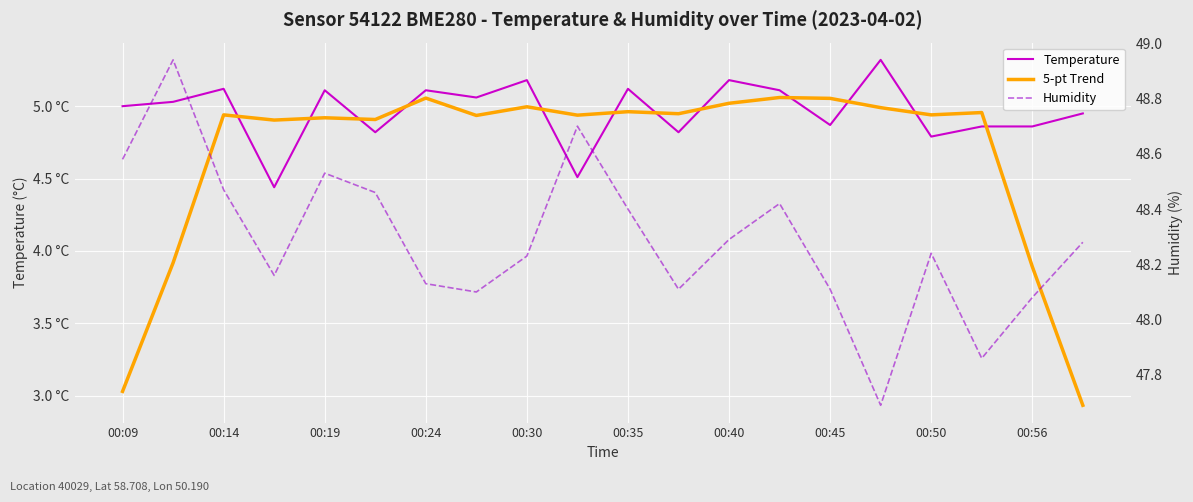

How many interior local valleys does the Humidity series have?

5